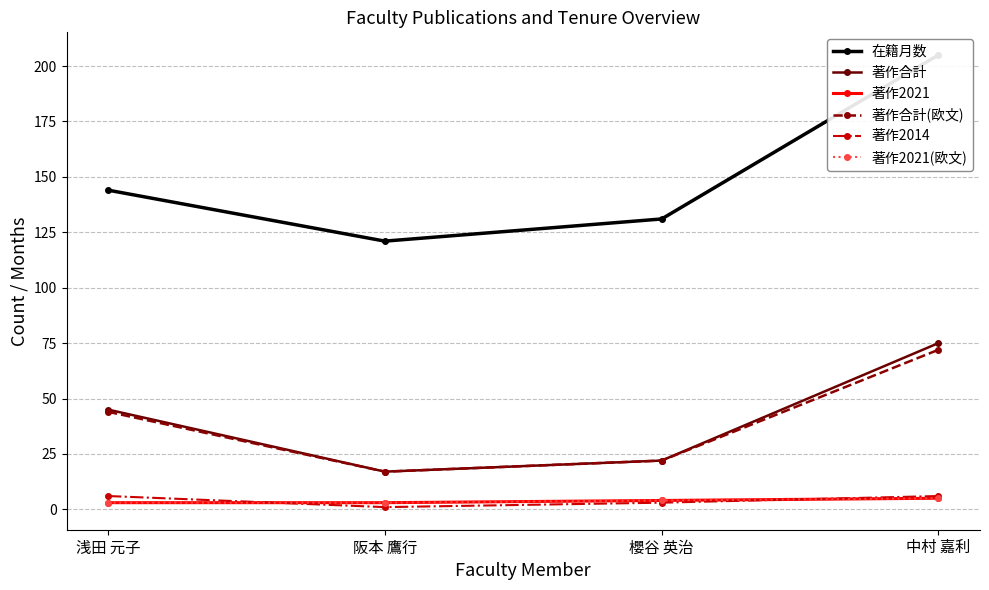

How many categories are shown in the chart?

4